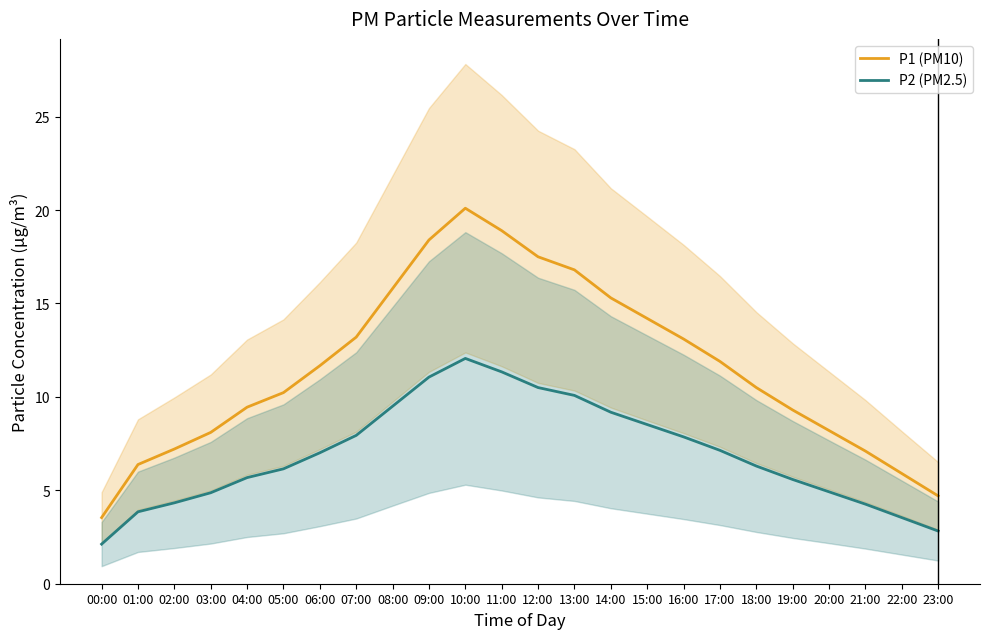

Which series has the largest range (max minus min)?

P1 (PM10)